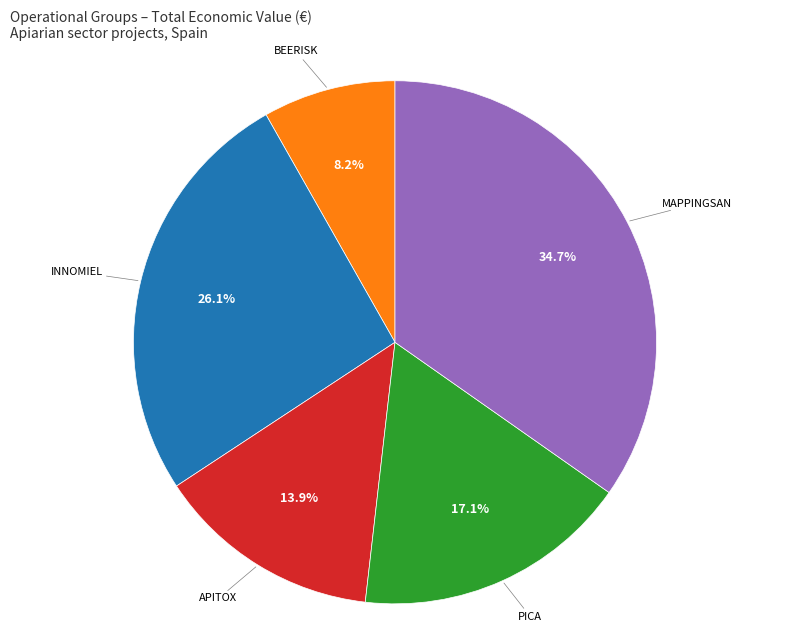

Is there a majority slice in this chart?

No